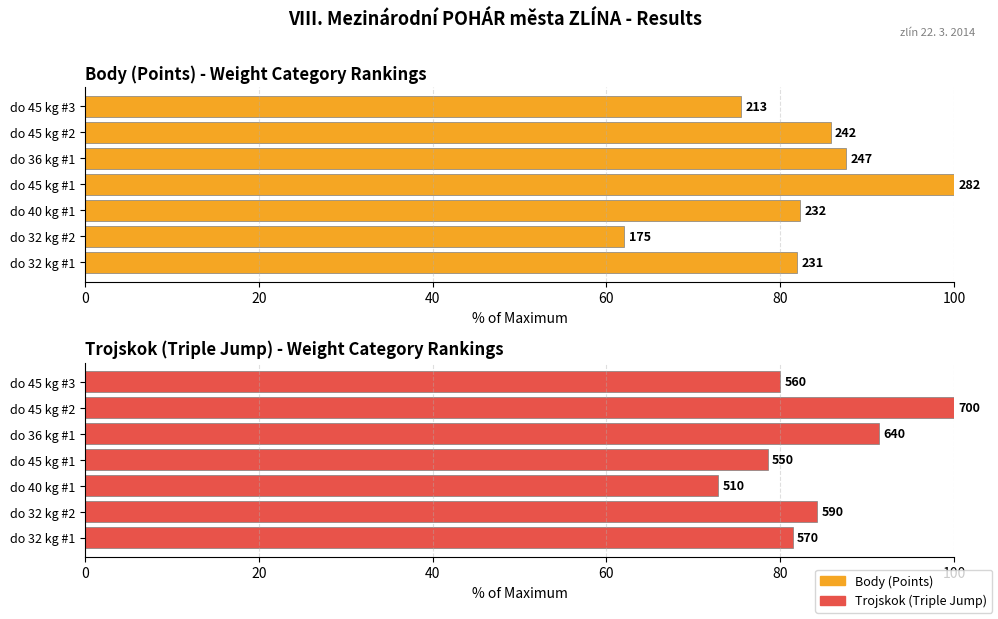

True or false: Body (Points) has a value of 62.1 at 20.

True